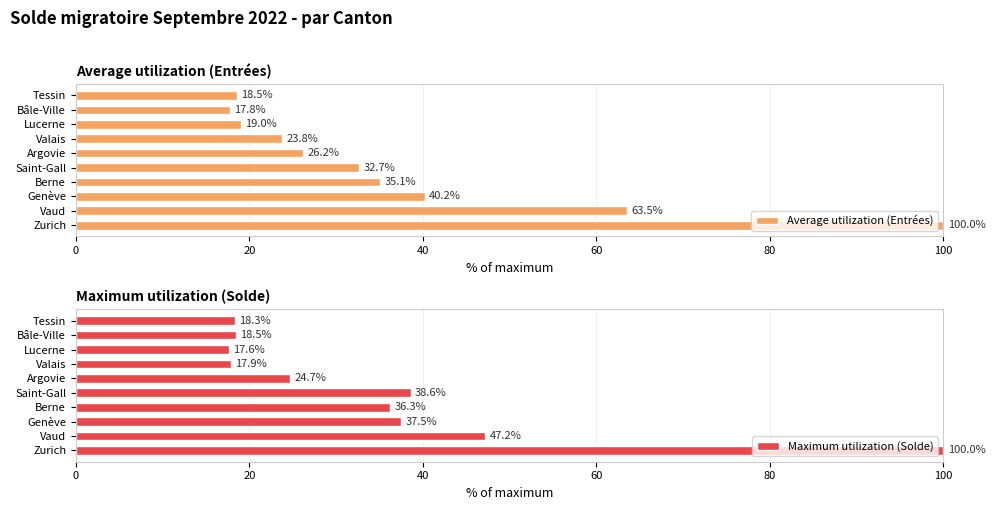

What is the difference between the maximum and minimum values in the Average utilization (Entrées) series?

82.2